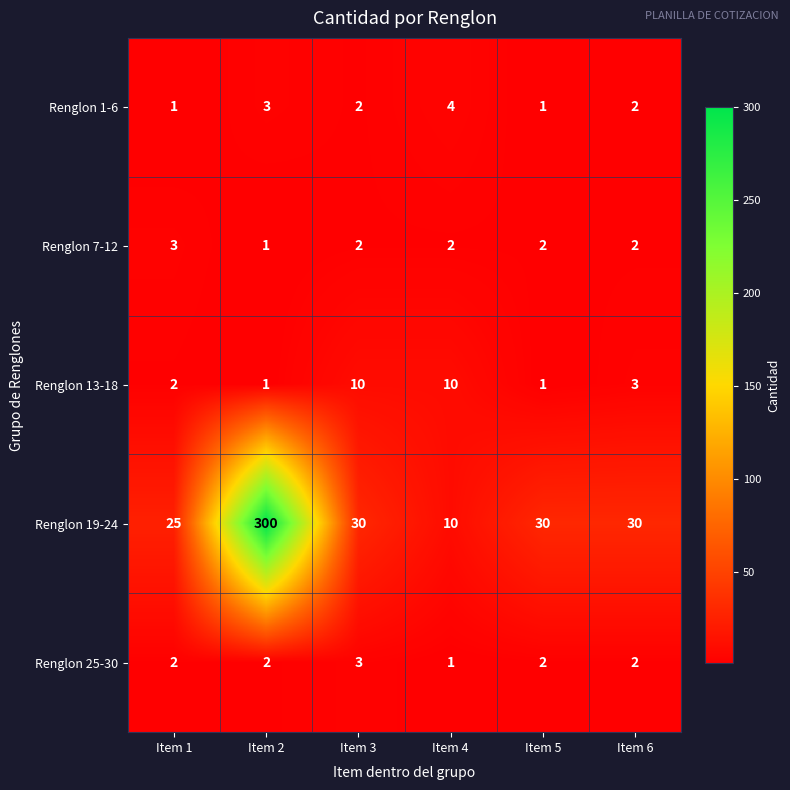

Reading left to right, what are all the values shown in this chart?

Renglon 1-6: 1	3	2	4	1	2
Renglon 7-12: 3	1	2	2	2	2
Renglon 13-18: 2	1	10	10	1	3
Renglon 19-24: 25	300	30	10	30	30
Renglon 25-30: 2	2	3	1	2	2